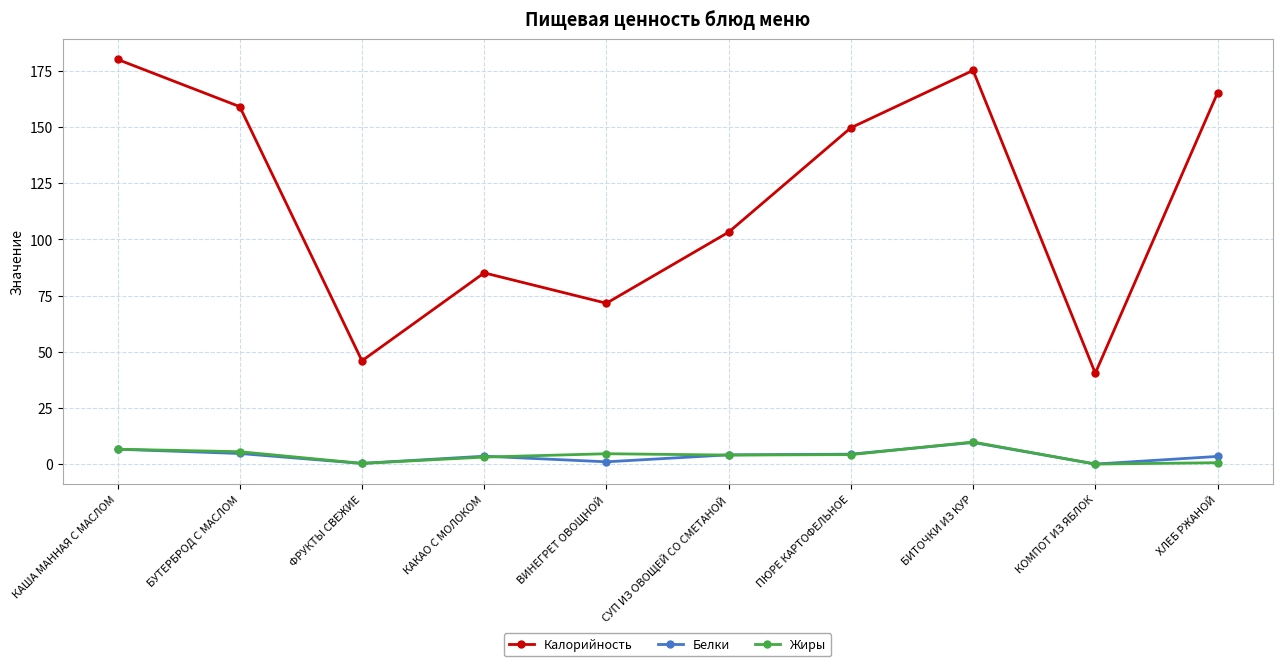

What is the label of the 7th point from the right?

КАКАО С МОЛОКОМ